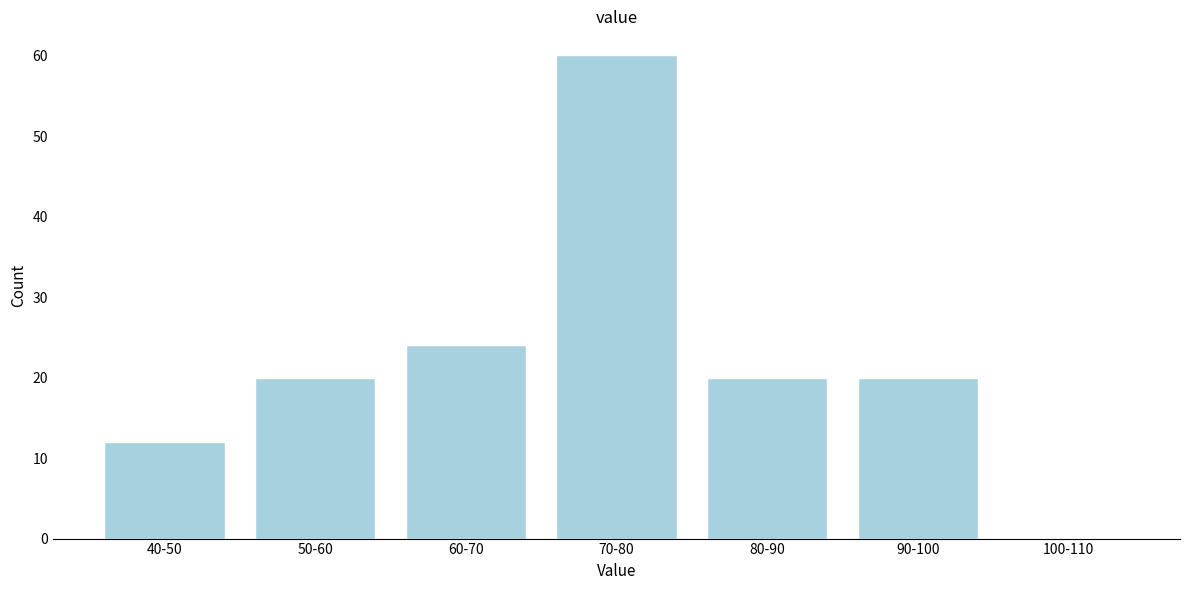

Reading left to right, extract all data points from this chart.

40-50=12	50-60=20	60-70=24	70-80=60	80-90=20	90-100=20	100-110=0